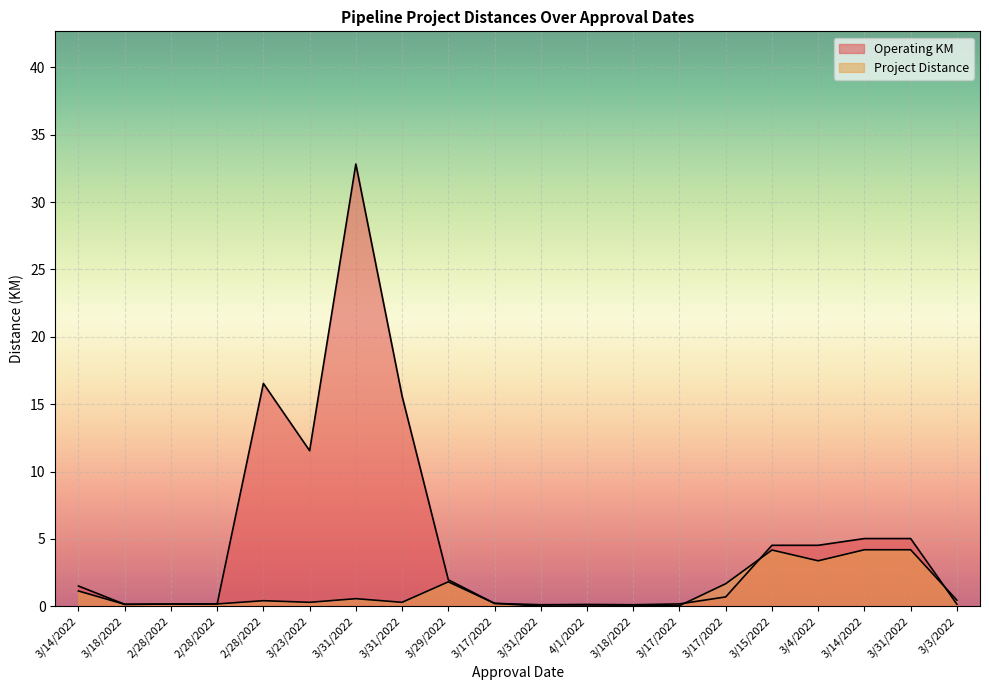

Reading right to left, transcribe all the data shown in this chart.

Operating KM: 3/3/2022=0.2	3/31/2022=5.0	3/14/2022=5.0	3/4/2022=4.5	3/15/2022=4.5	3/17/2022=0.7	3/17/2022=0.2	3/18/2022=0.1	4/1/2022=0.1	3/31/2022=0.1	3/17/2022=0.2	3/29/2022=2.0	3/31/2022=15.6	3/31/2022=32.8	3/23/2022=11.6	2/28/2022=16.5	2/28/2022=0.2	2/28/2022=0.2	3/18/2022=0.1	3/14/2022=1.5
Project Distance: 3/3/2022=0.5	3/31/2022=4.2	3/14/2022=4.2	3/4/2022=3.4	3/15/2022=4.2	3/17/2022=1.7	3/17/2022=0.1	3/18/2022=0.0	4/1/2022=0.0	3/31/2022=0.0	3/17/2022=0.2	3/29/2022=1.8	3/31/2022=0.3	3/31/2022=0.6	3/23/2022=0.3	2/28/2022=0.4	2/28/2022=0.2	2/28/2022=0.2	3/18/2022=0.1	3/14/2022=1.1